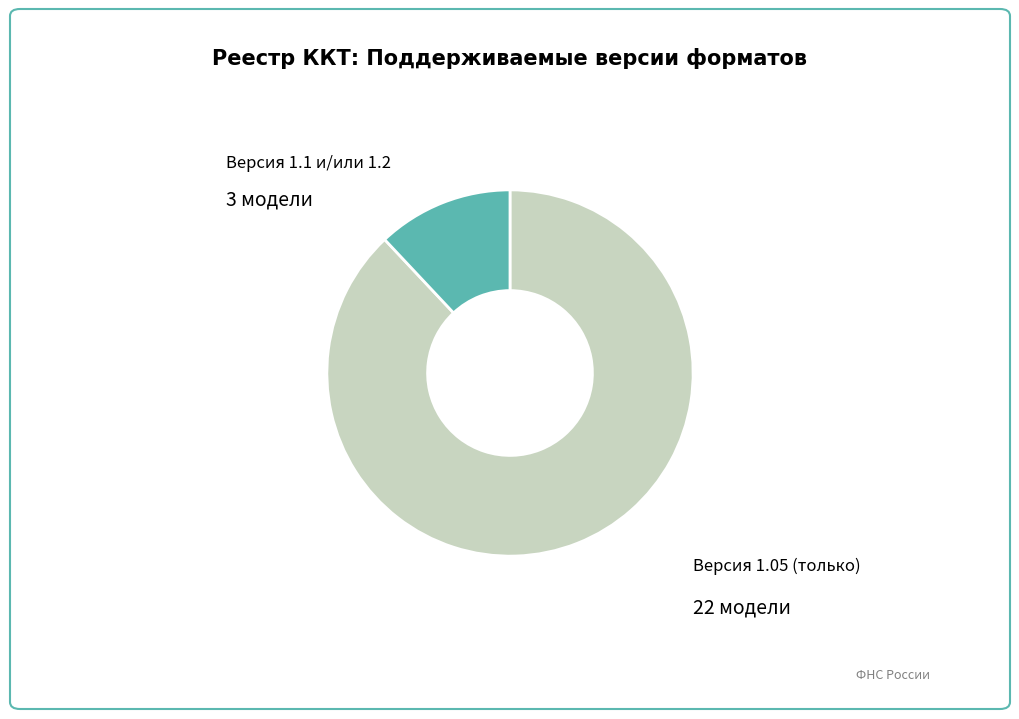

Does any single category account for the majority?

Yes